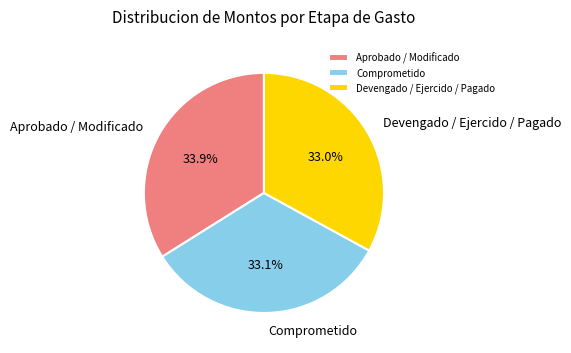

To the nearest percent, what percentage of the pie is Devengado / Ejercido / Pagado?

33%